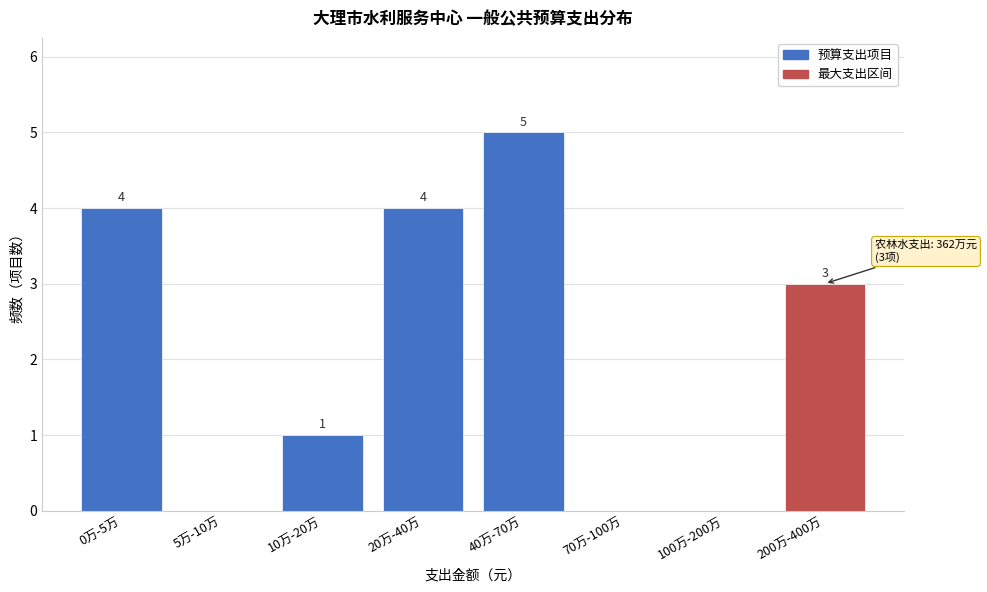

Reading left to right, what are all the values shown in this chart?

0万-5万=4	5万-10万=0	10万-20万=1	20万-40万=4	40万-70万=5	70万-100万=0	100万-200万=0	200万-400万=3